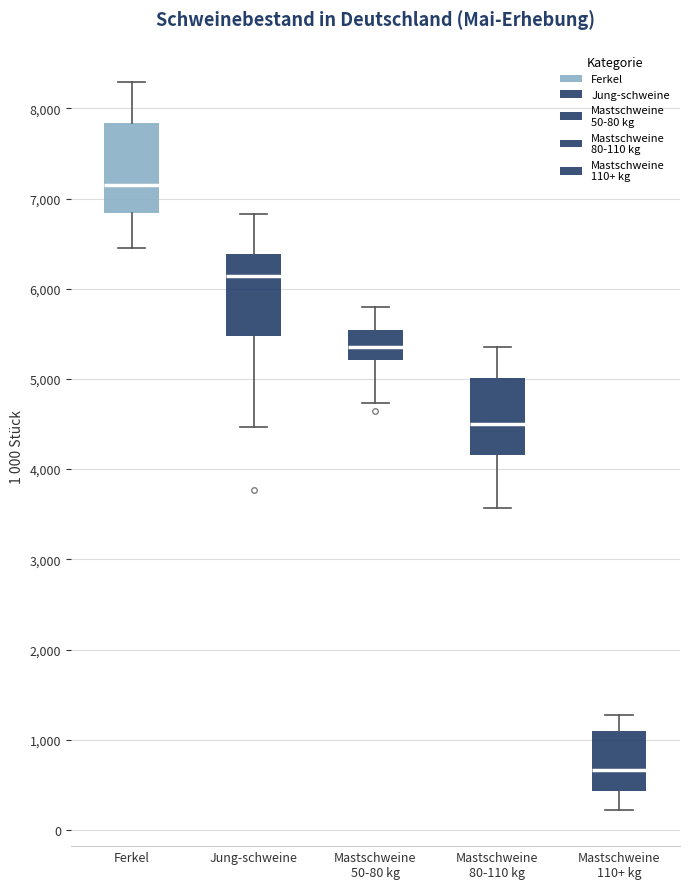

Which box's median line is the highest?

Ferkel